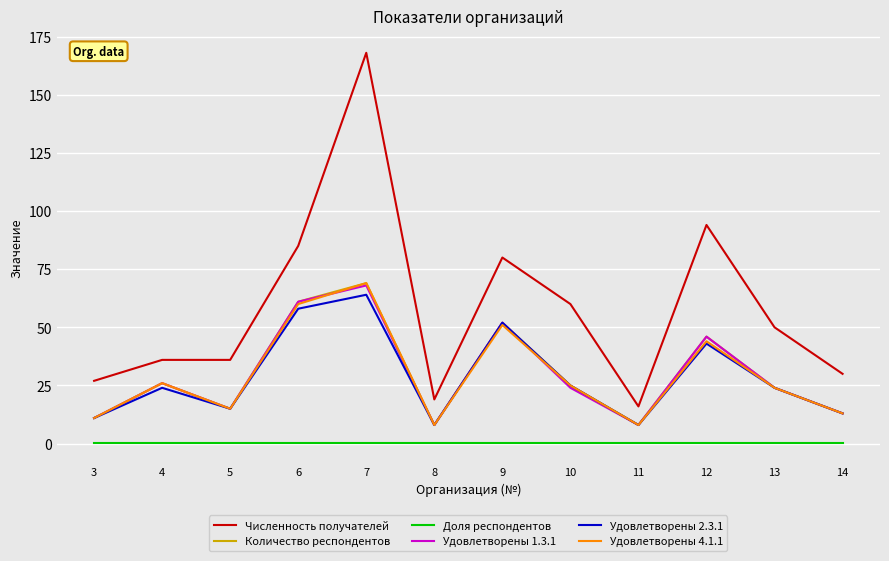

What is the average value of the Удовлетворены 1.3.1 series?

29.7